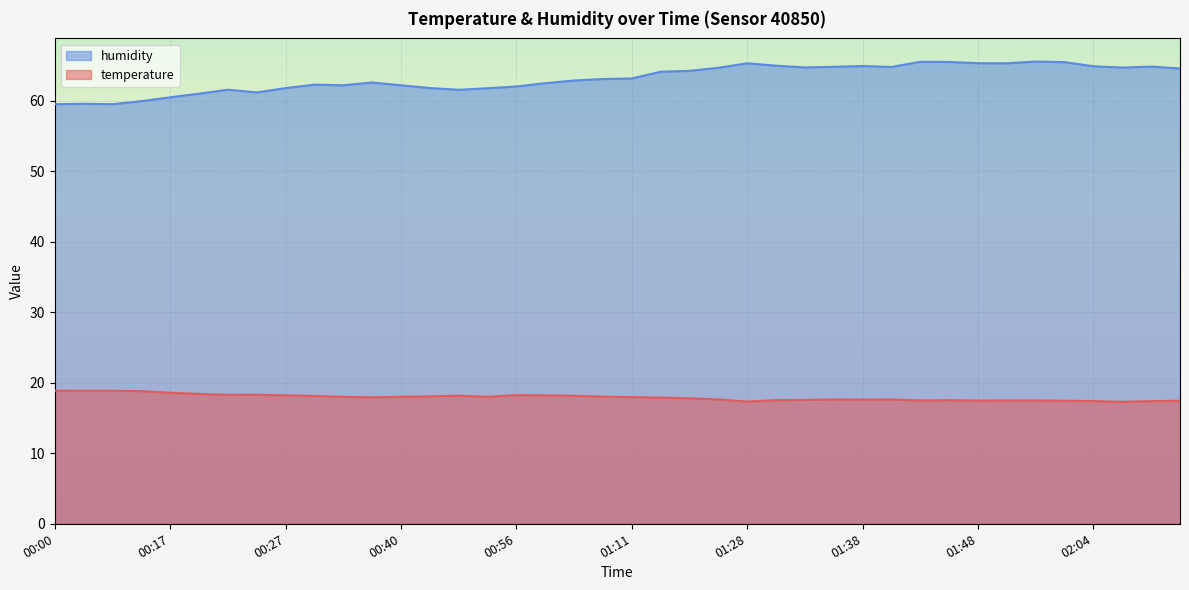

Count the number of data series in this chart.

2